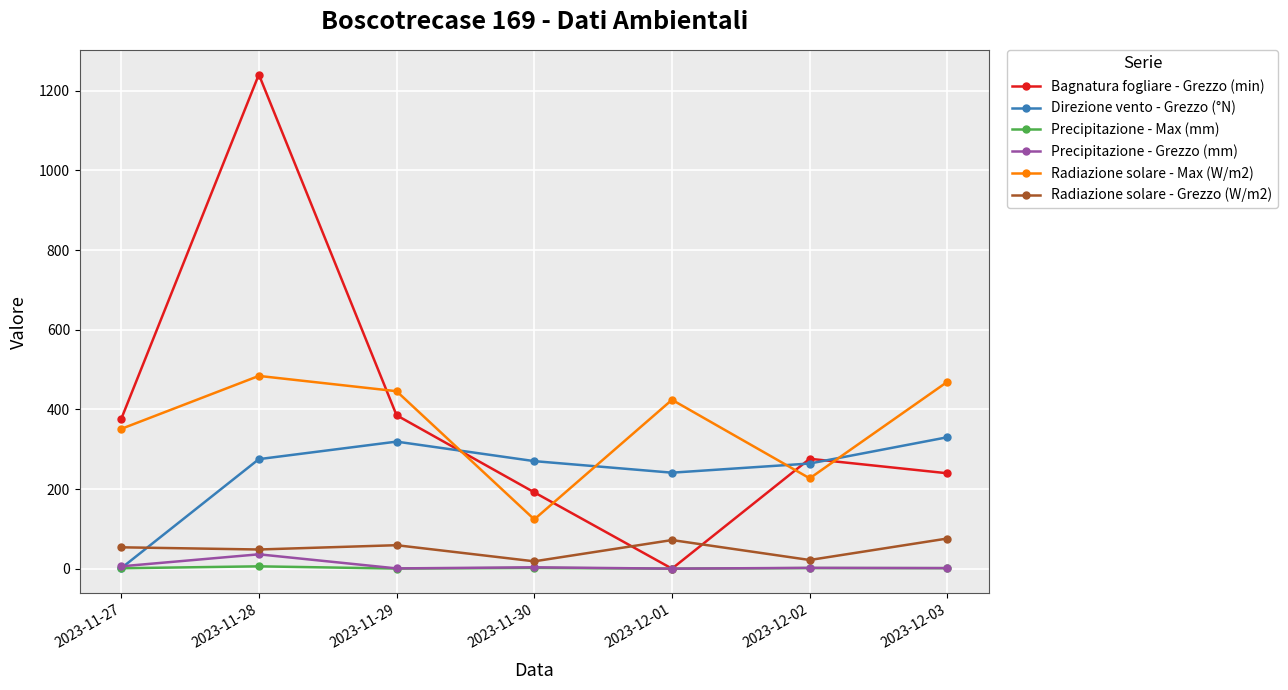

The value of Bagnatura fogliare - Grezzo (min) at 2023-11-28 is 1240.8. True or false?

True